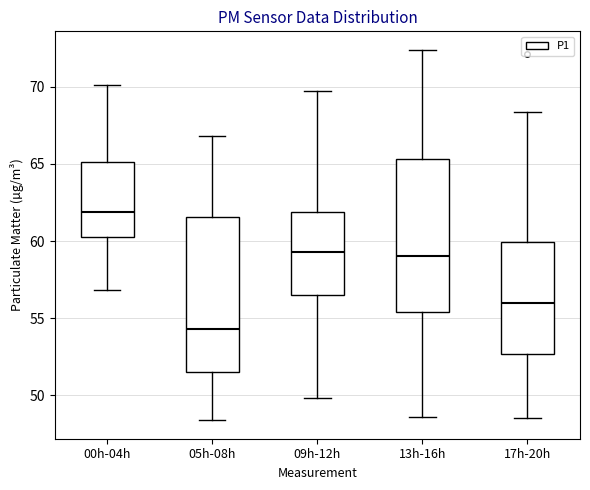

Reading left to right, read every box against the y-axis: the position of its median line, the range the box covers, and the ends of its whiskers. The values are not printed on the chart, so give them approximately, as read against the axis.

00h-04h: median 62.0, box 60.5 to 65.0, whiskers 57.0 to 70.0
05h-08h: median 54.5, box 51.5 to 61.5, whiskers 48.5 to 67.0
09h-12h: median 59.5, box 56.5 to 62.0, whiskers 50.0 to 69.5
13h-16h: median 59.0, box 55.5 to 65.5, whiskers 48.5 to 72.5
17h-20h: median 56.0, box 52.5 to 60.0, whiskers 48.5 to 68.5